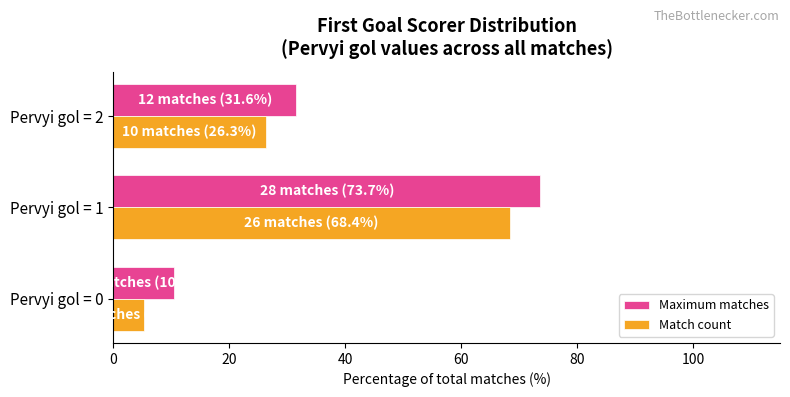

At which category is the sum across all series the highest?

Pervyi gol = 1